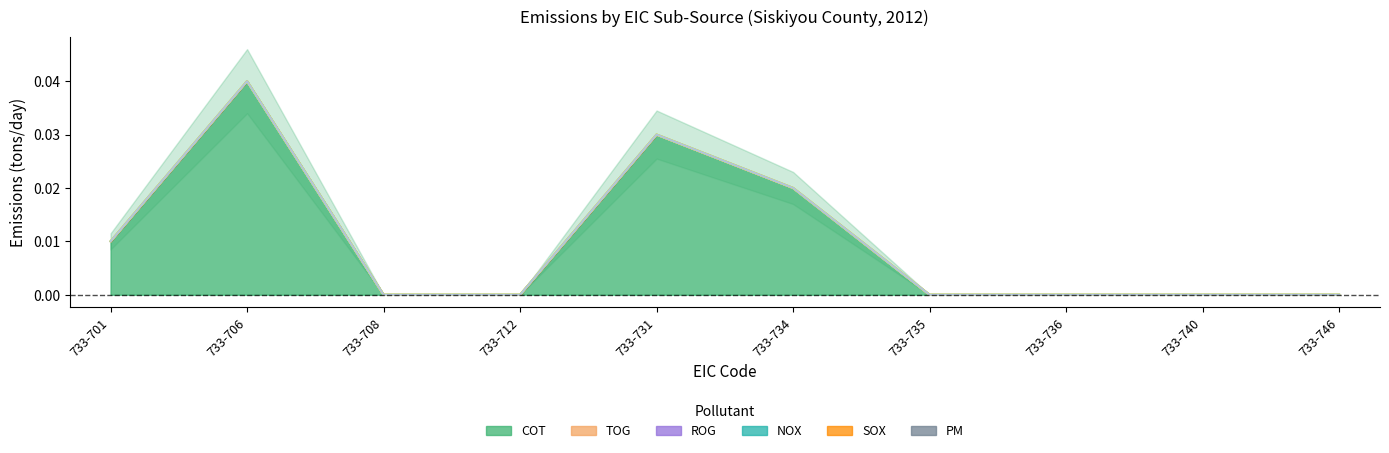

At how many categories does at least one series exceed 0?

4